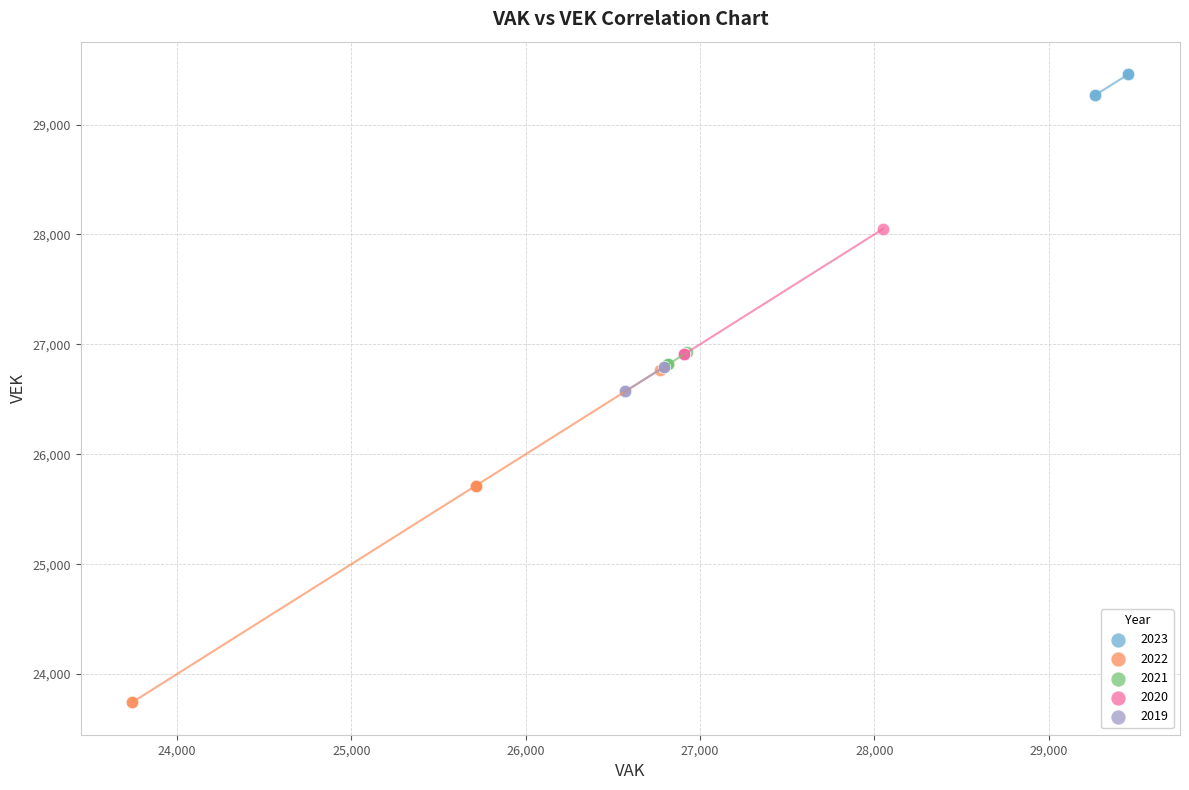

Which series contains the highest Y value?

2023